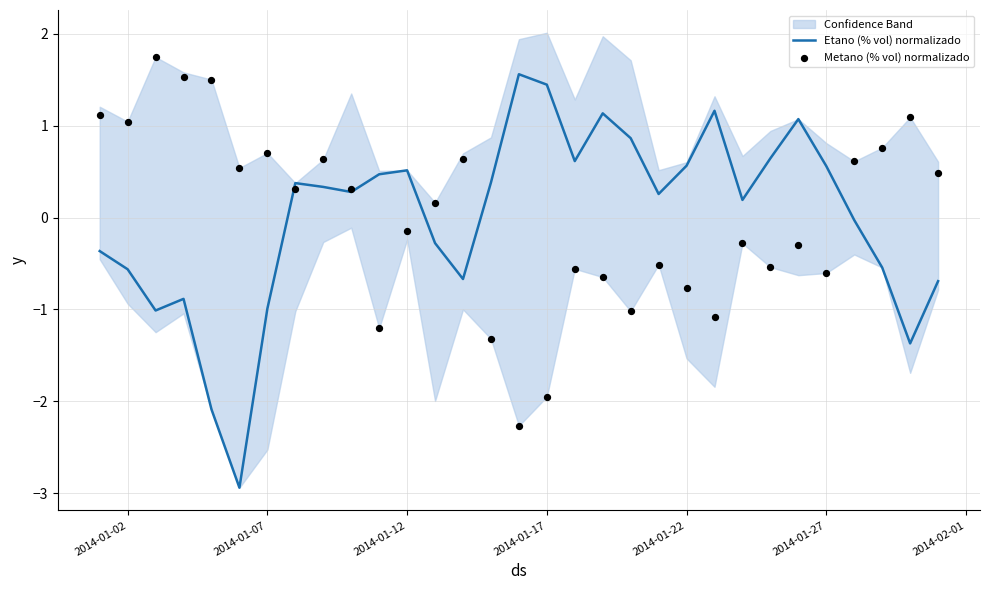

Which series has the largest total across all categories?

Metano (% vol) normalizado